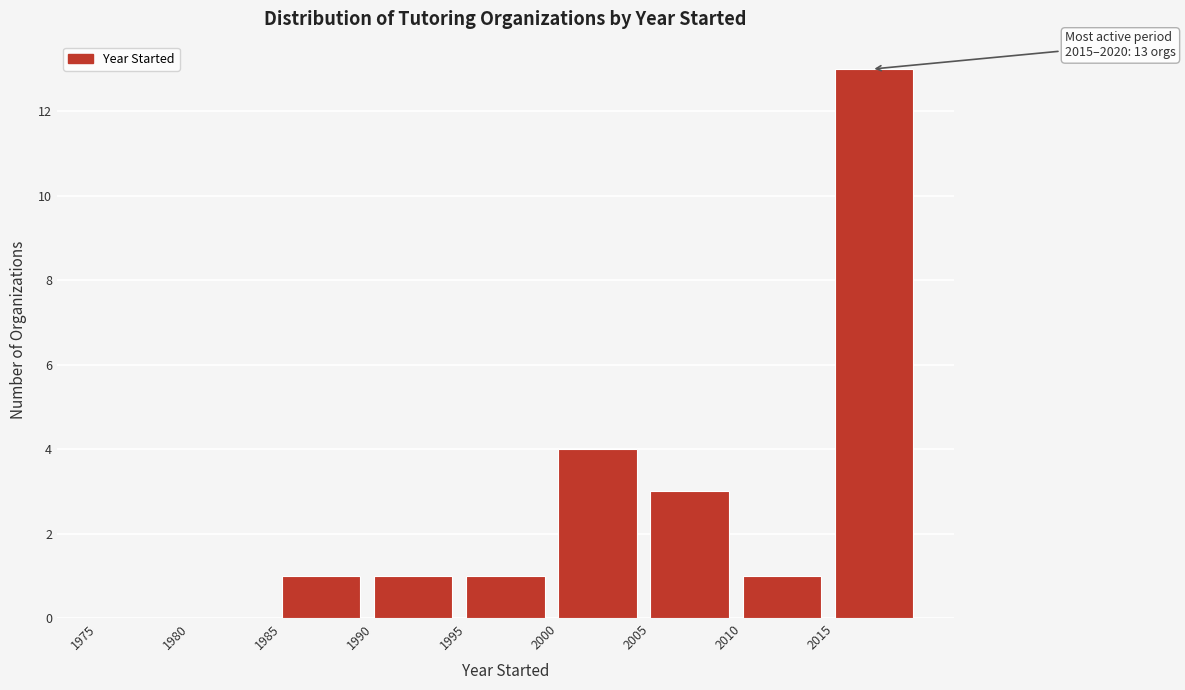

Over which range of the x-axis is the bar tallest?

2015 to 2020